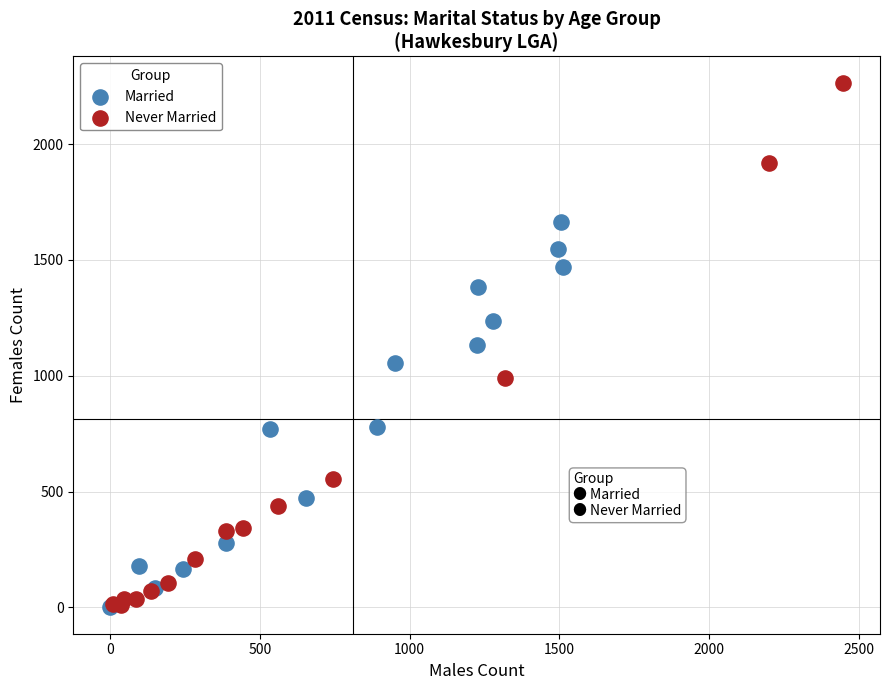

Which series contains the highest Y value?

Never Married